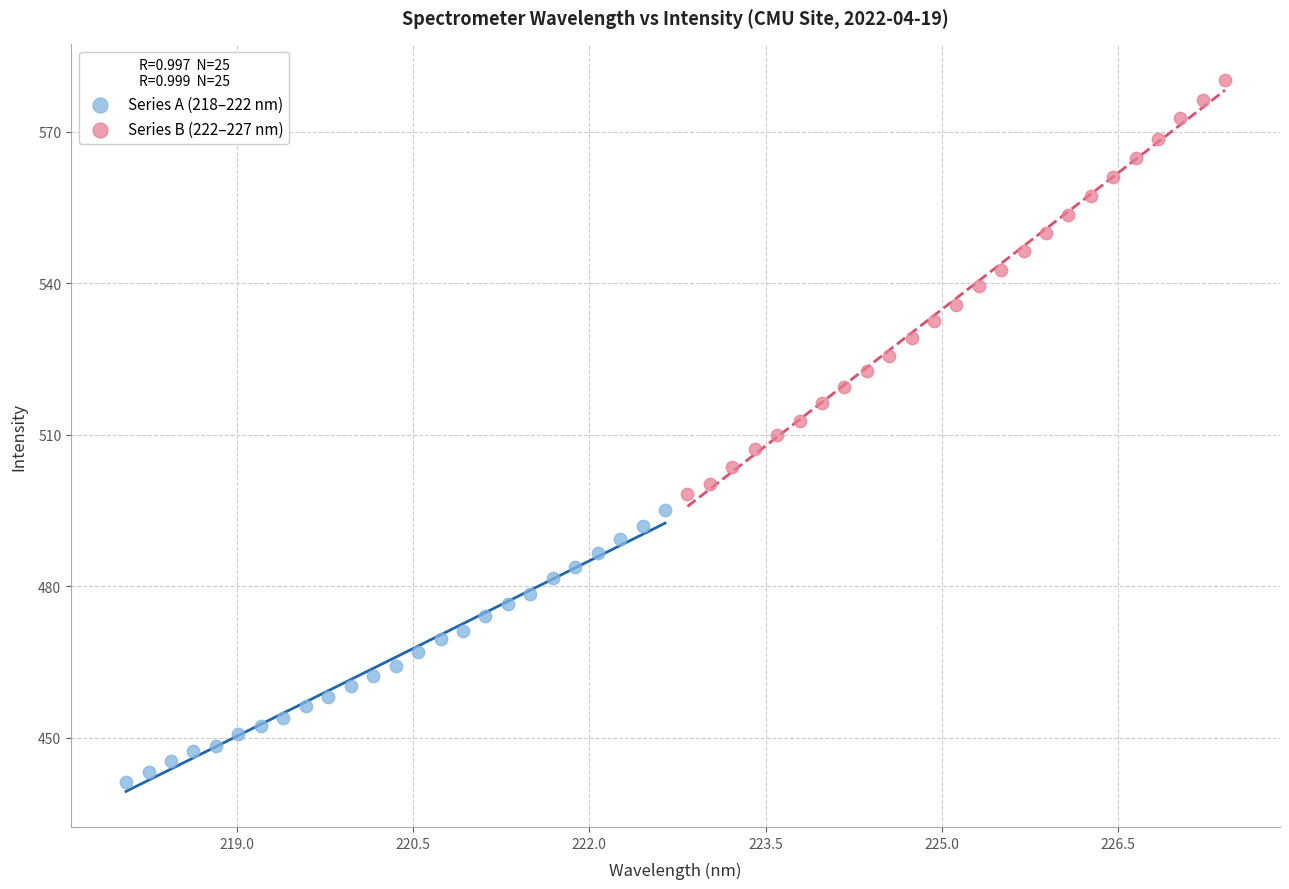

Which series has the widest spread of Y values?

Series B (222–227 nm)